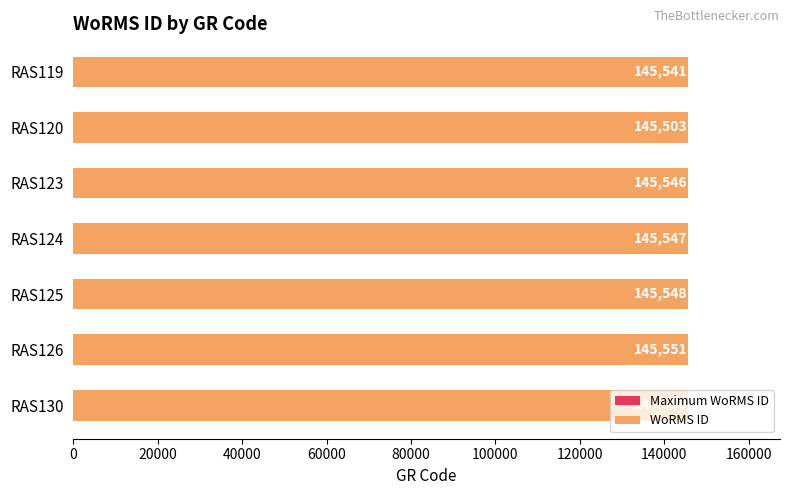

What are all the series names shown in the legend?

Maximum WoRMS ID, WoRMS ID